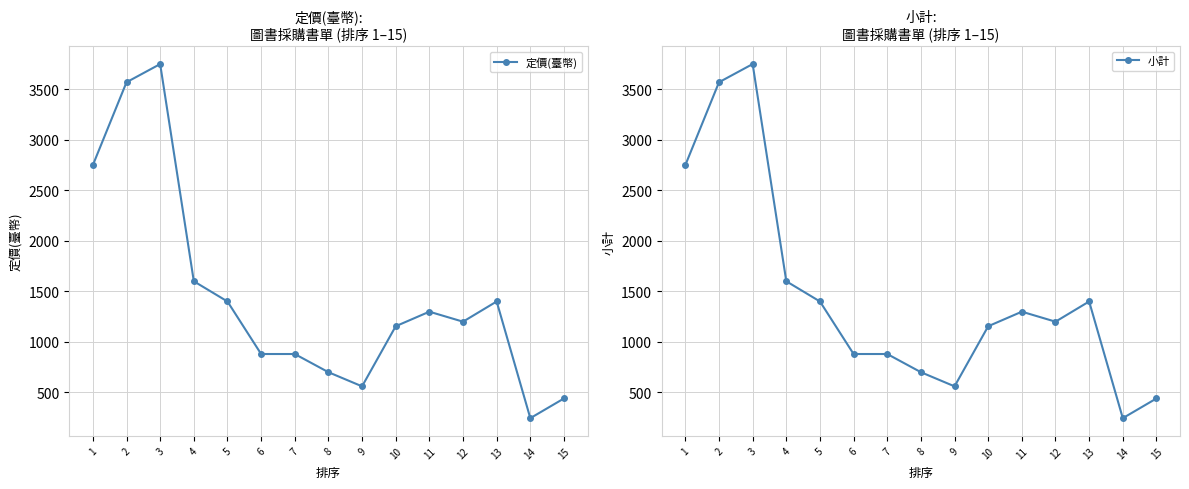

Which category has the lowest value across all series?

14